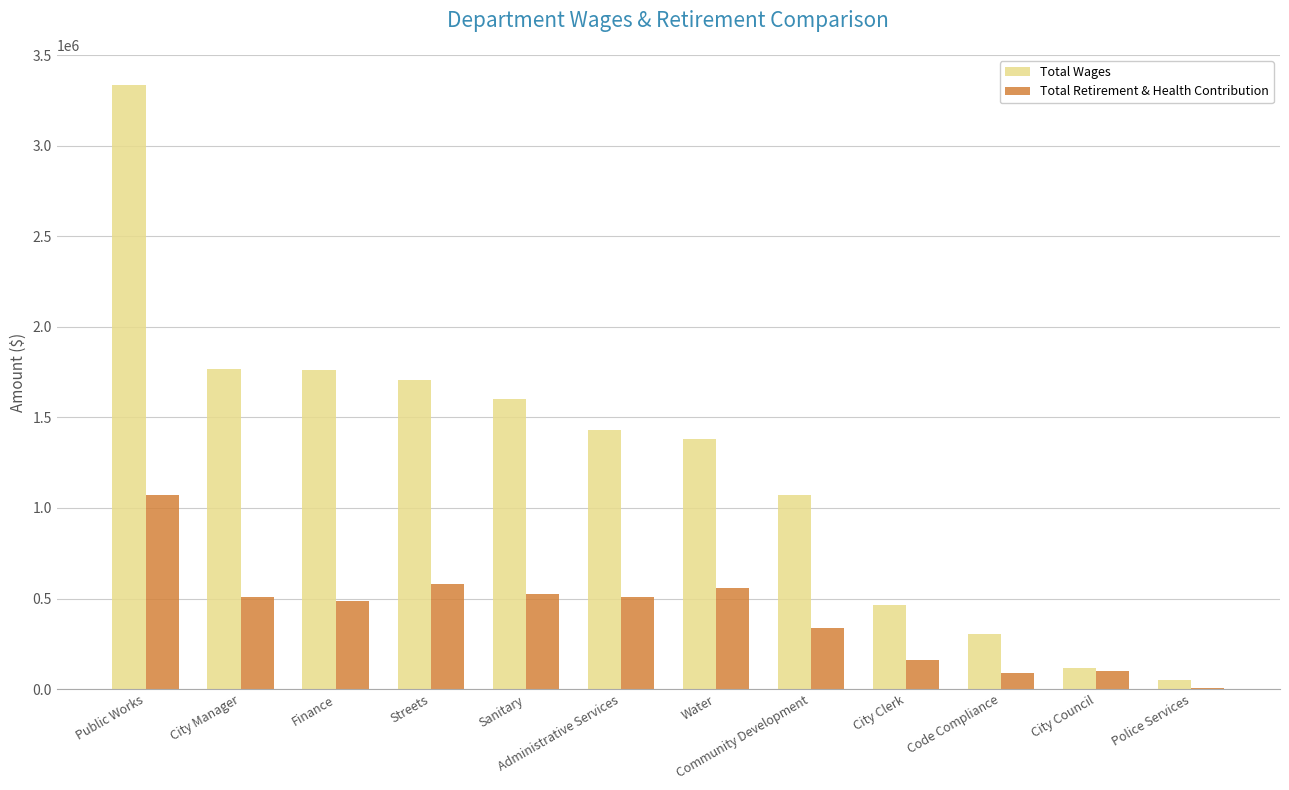

The Total Wages series shows 1399056 at Community Development. True or false?

False